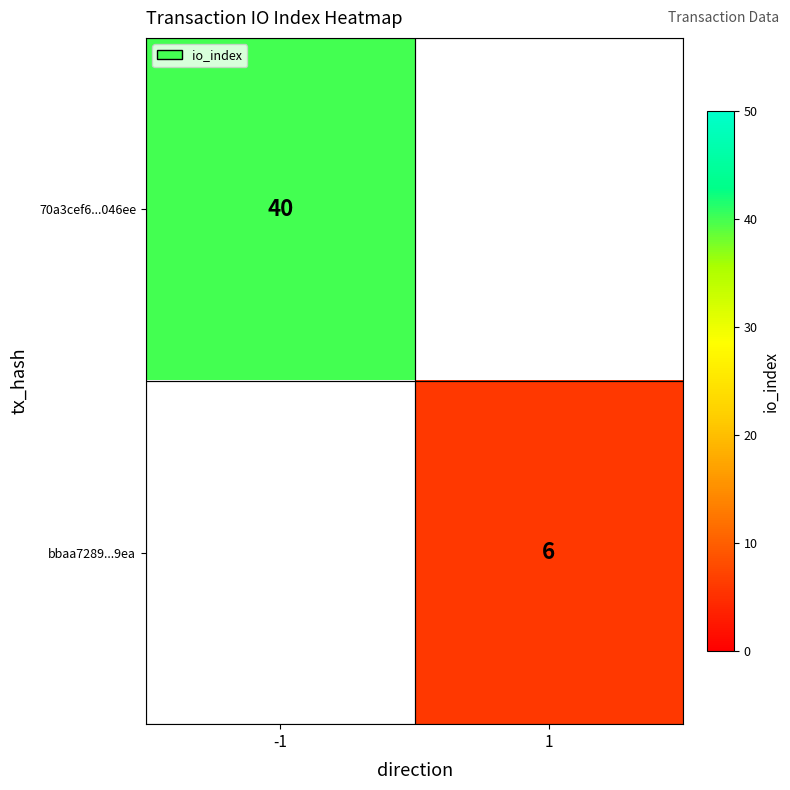

Is the value of 70a3cef6...046ee at -1 greater than the value of bbaa7289...9ea at 1?

Yes